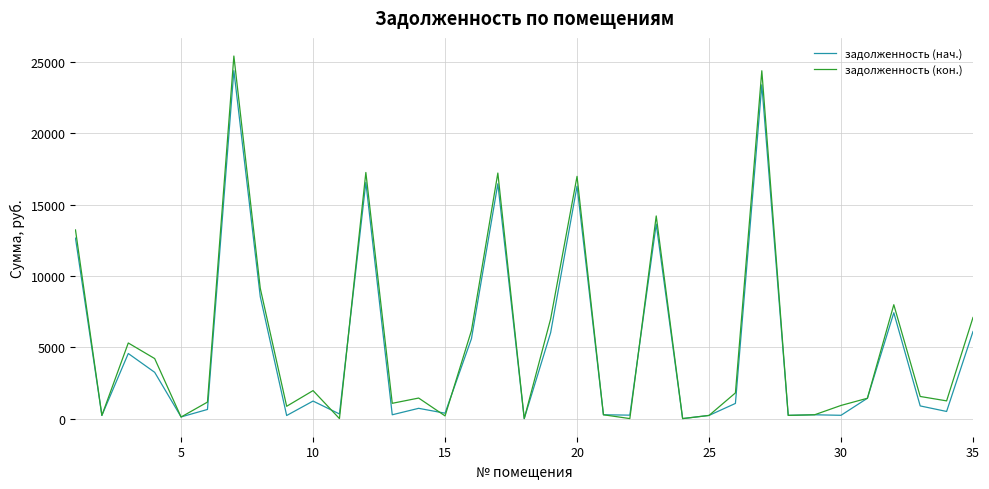

What is the highest value of the задолженность (кон.) series?

25429.0